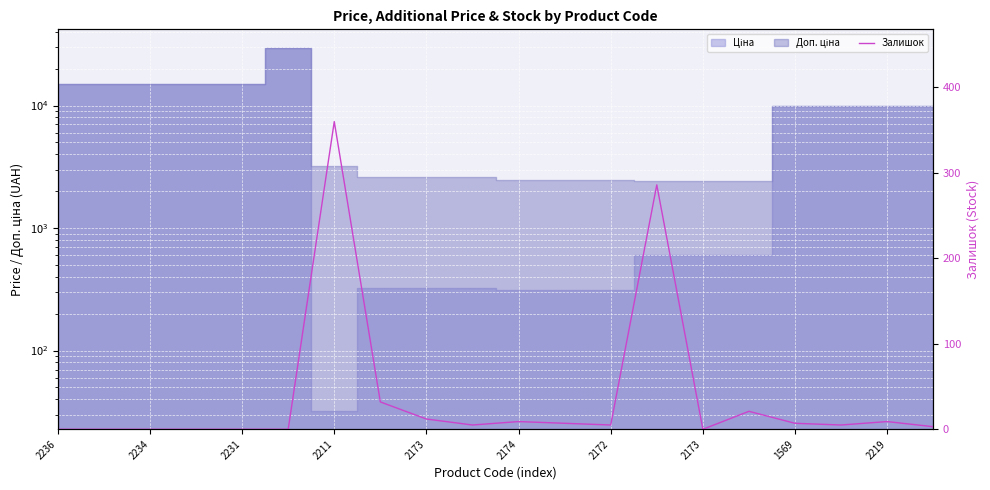

True or false: the data shows 33 at 15.

False